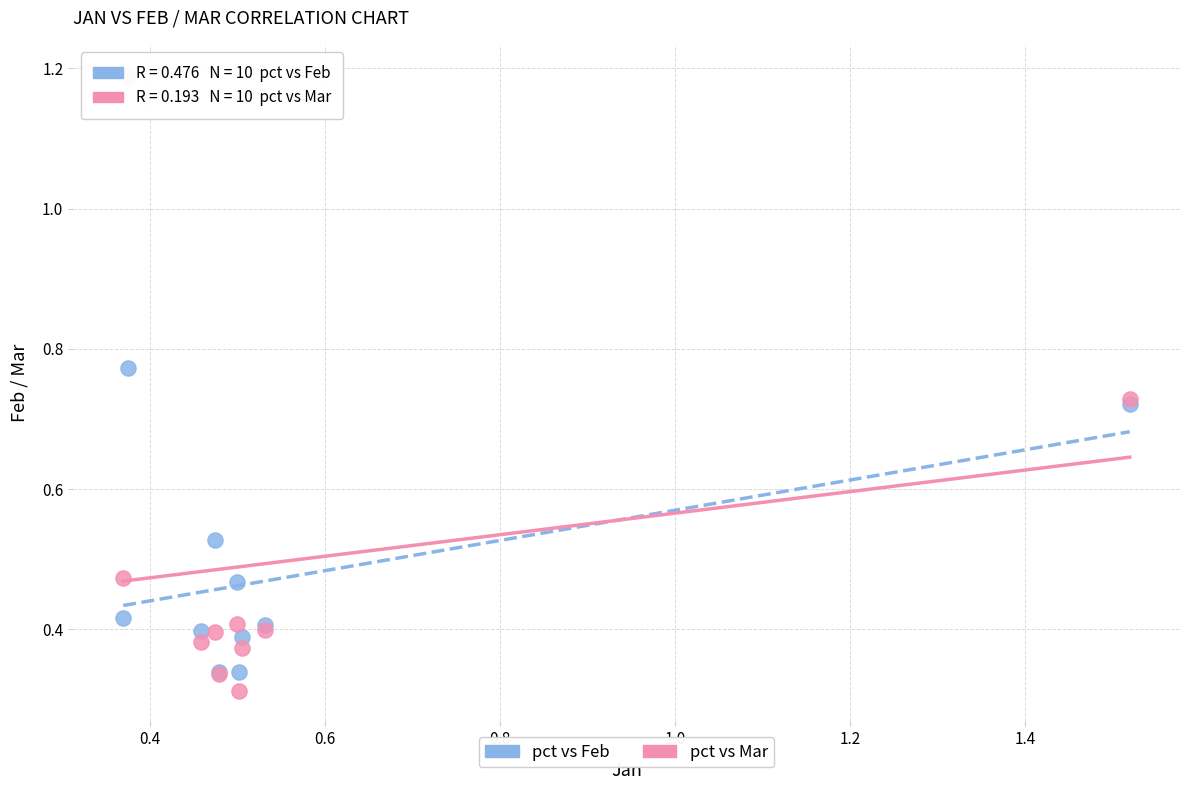

Which series contains the lowest Y value?

pct vs Mar